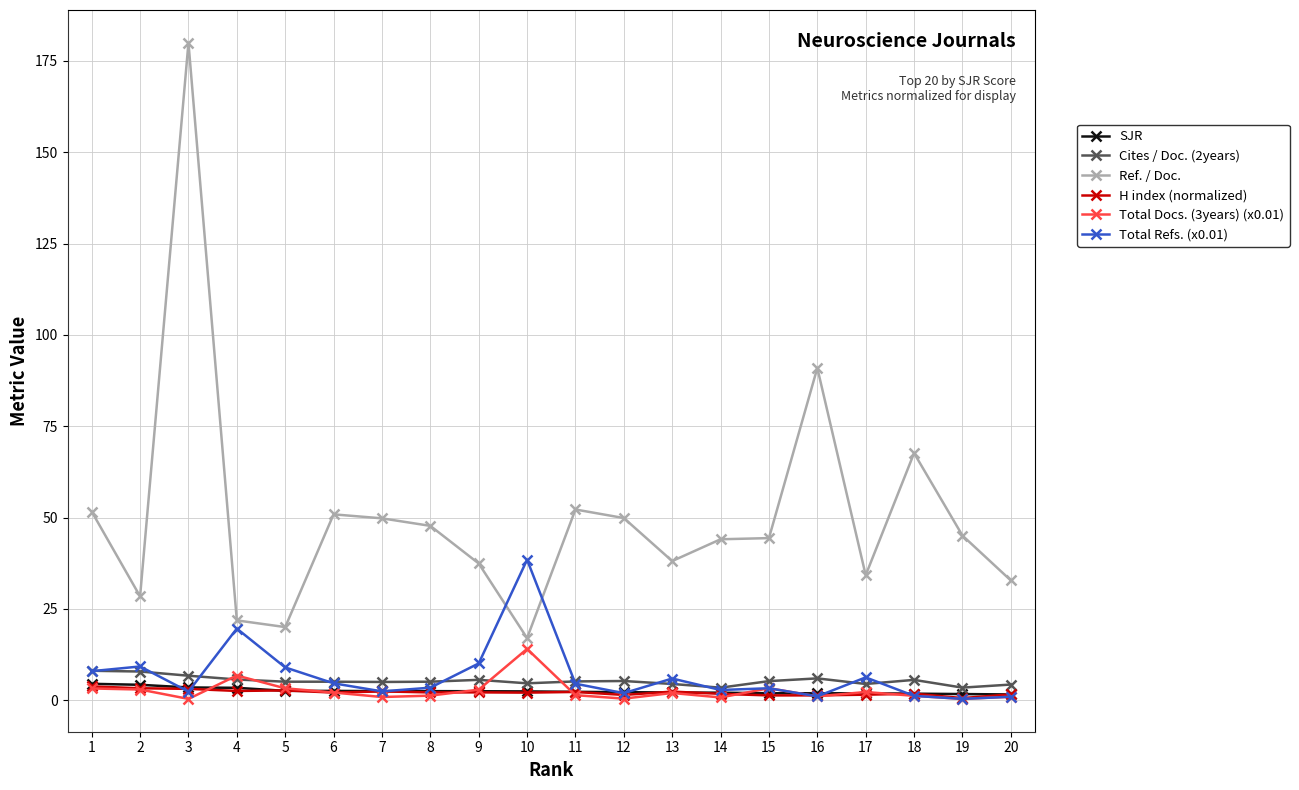

Where does the Total Refs. (x0.01) series first go above 4?

1